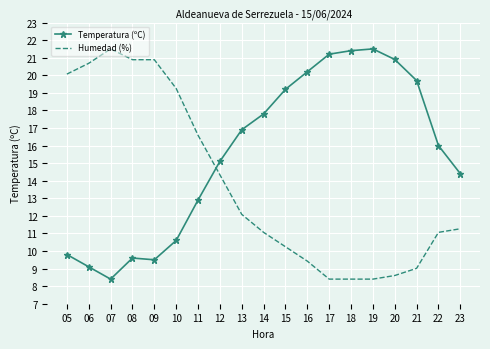

What is the difference between the Temperatura (ºC) values at 05 and 16?

10.4